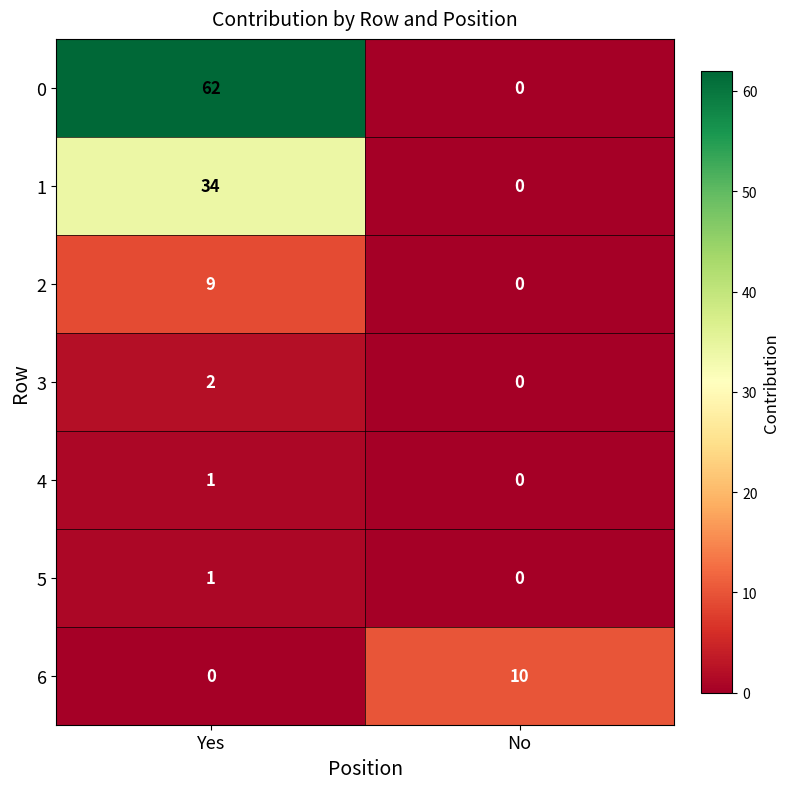

Reading left to right, what are all the values shown in this chart?

0: 62	0
1: 34	0
2: 9	0
3: 2	0
4: 1	0
5: 1	0
6: 0	10